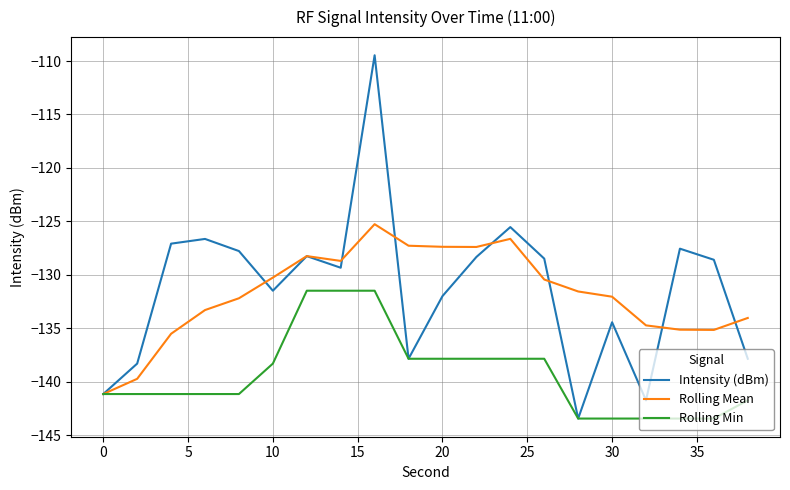

Which series has the largest range (max minus min)?

Intensity (dBm)